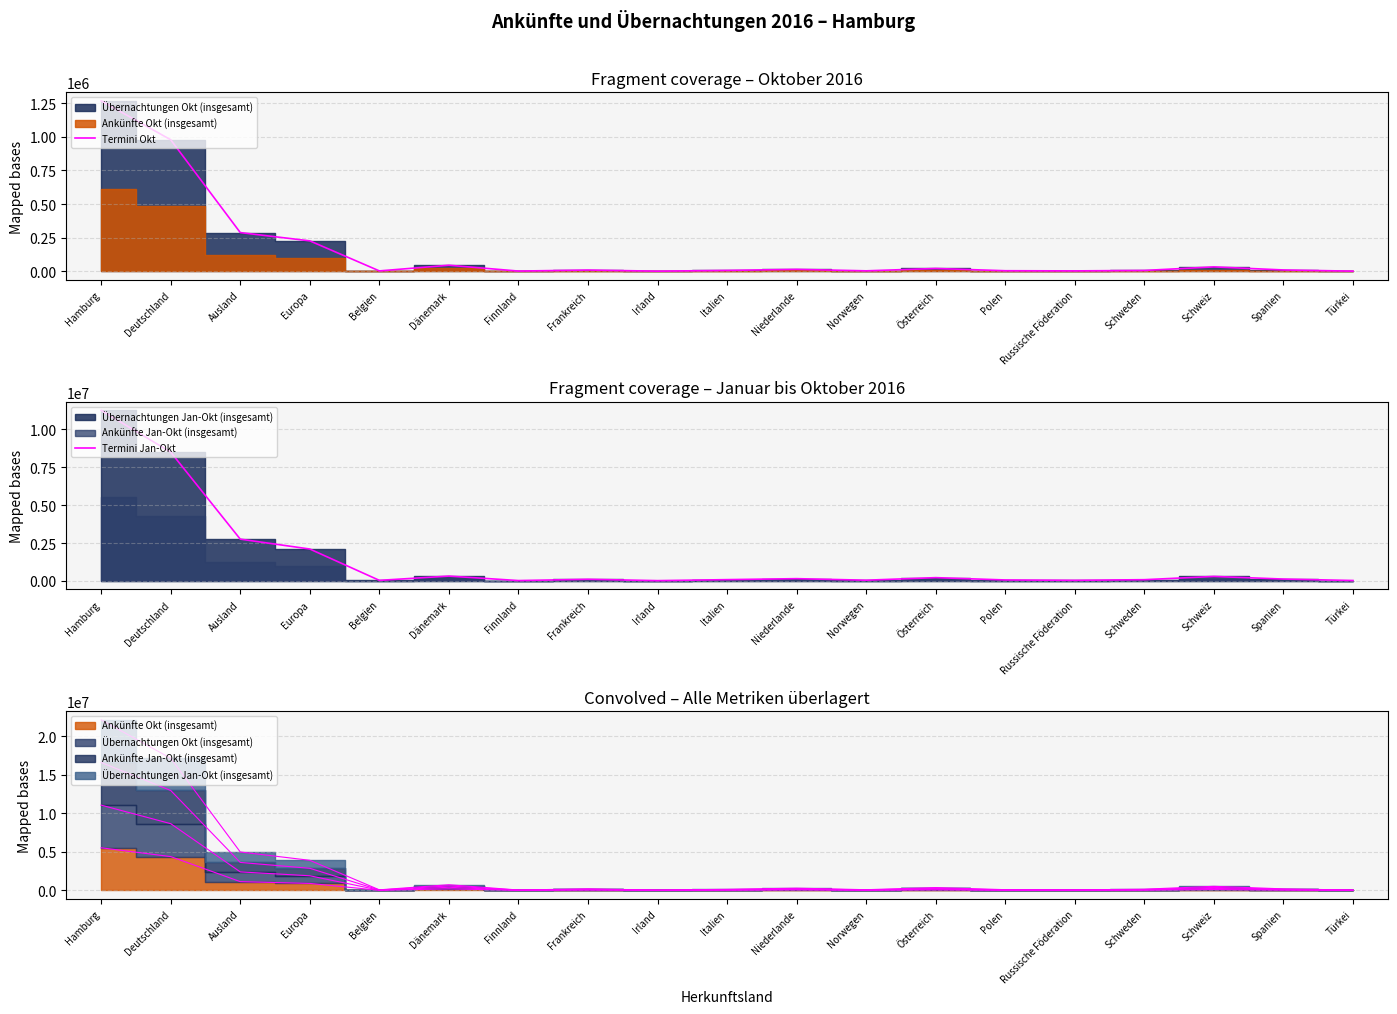

What is the value of the Termini Okt point at the 17th from the left?

34074